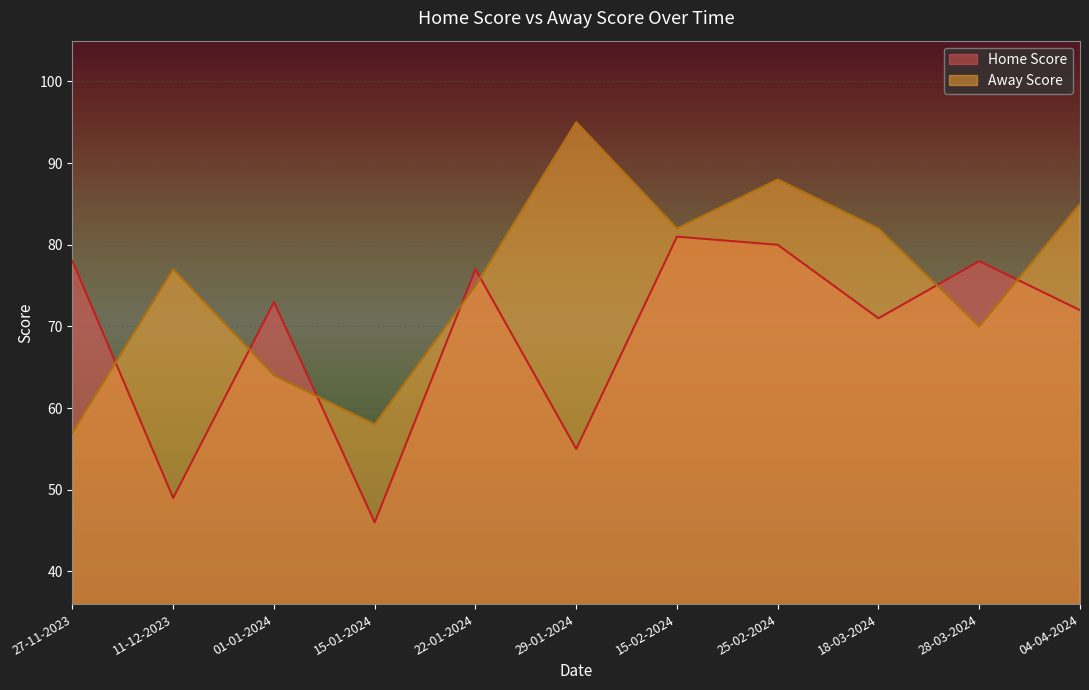

What is the sum of the Home Score values at 25-02-2024 and 22-01-2024?

157